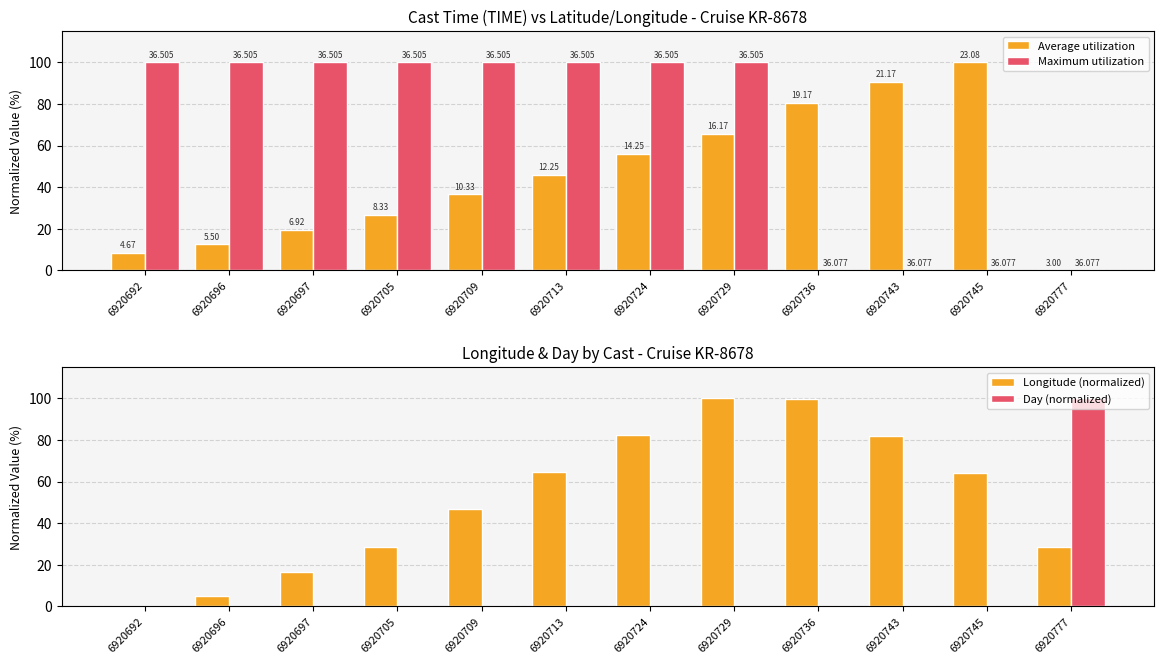

The value of Longitude (normalized) at 6920724 is 43.1. True or false?

False